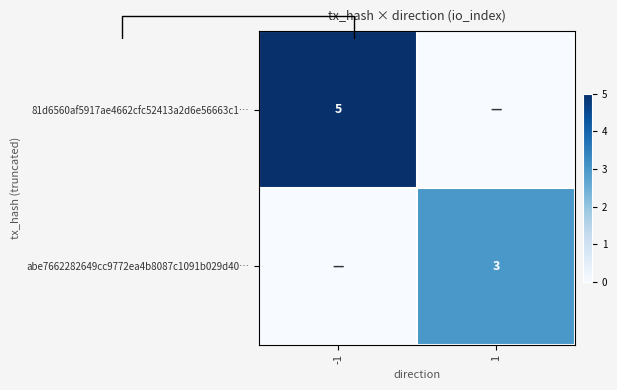

The value of abe7662282649cc9772ea4b8087c1091b029d40… at 1 is 2. True or false?

False